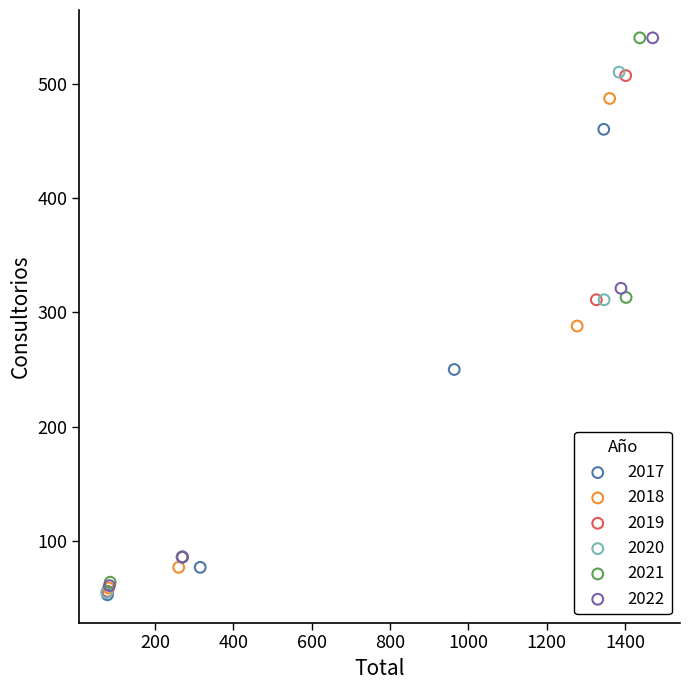

What are all the series names shown in the legend?

2017, 2018, 2019, 2020, 2021, 2022